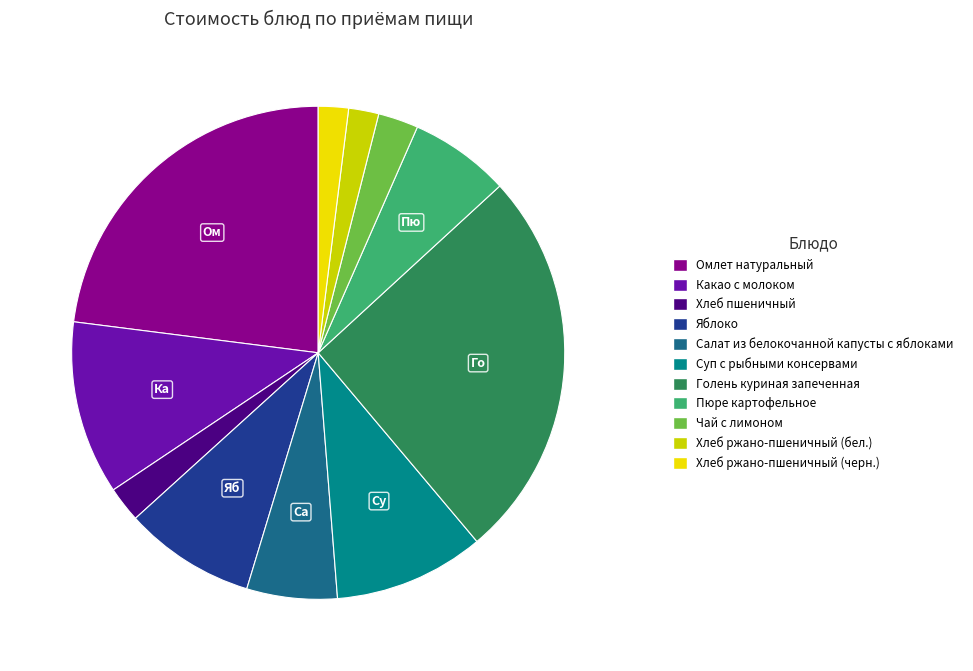

How many segments does this pie chart have?

11